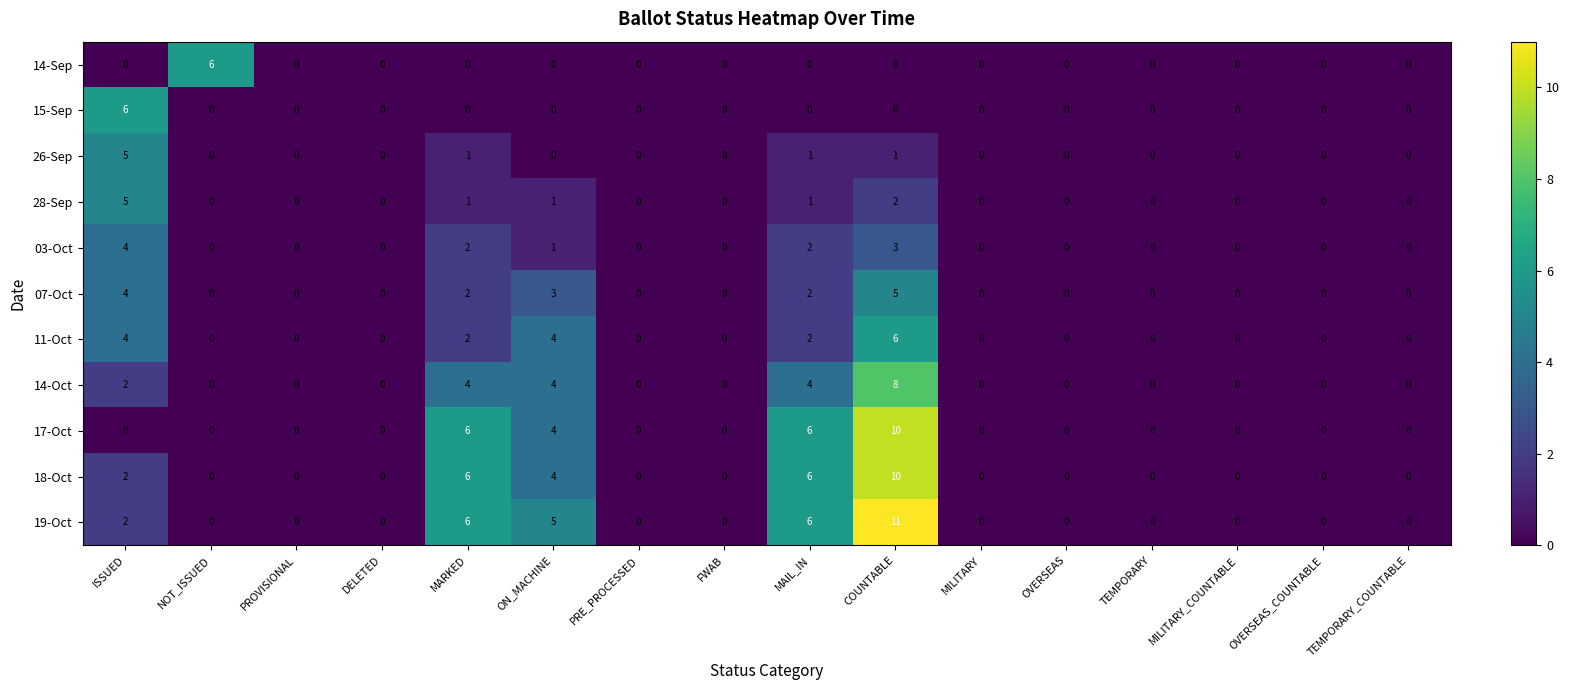

How many 03-Oct values are between 0 and 2?

14